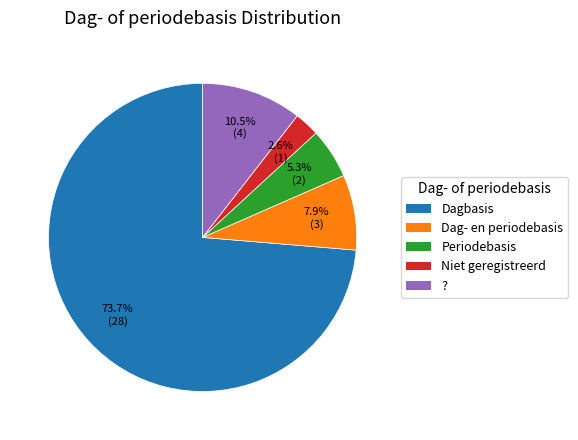

Count the number of slices in the pie.

5